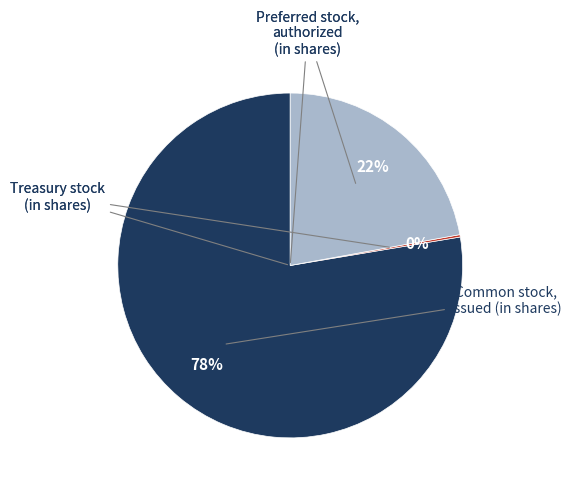

To the nearest percent, what is the average slice percentage?

33%